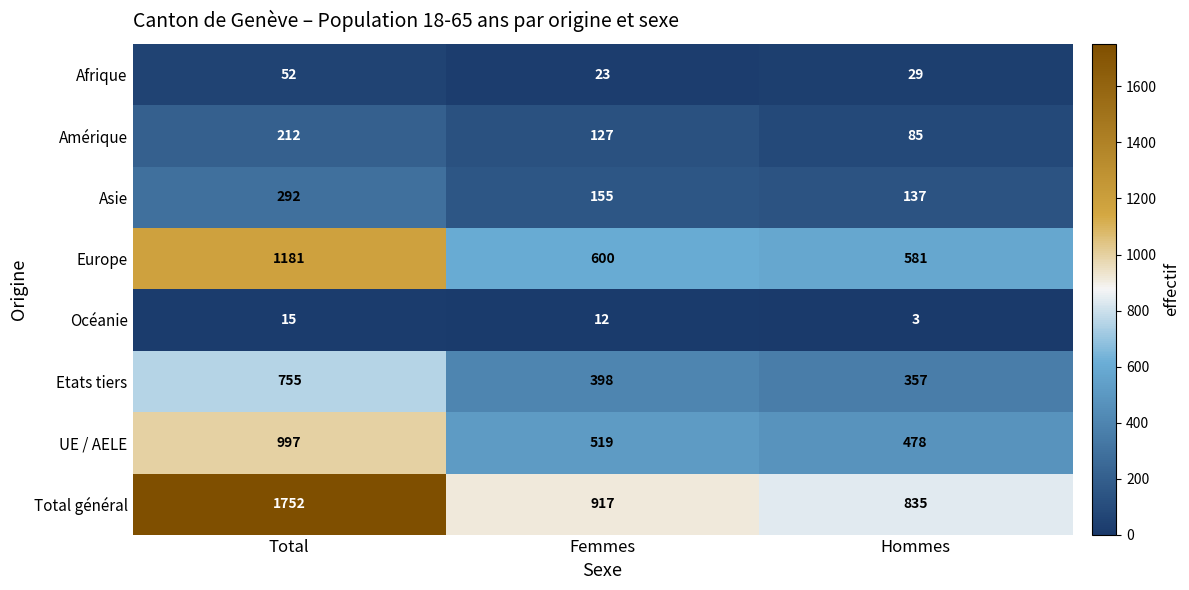

At how many categories does at least one series exceed 9?

3